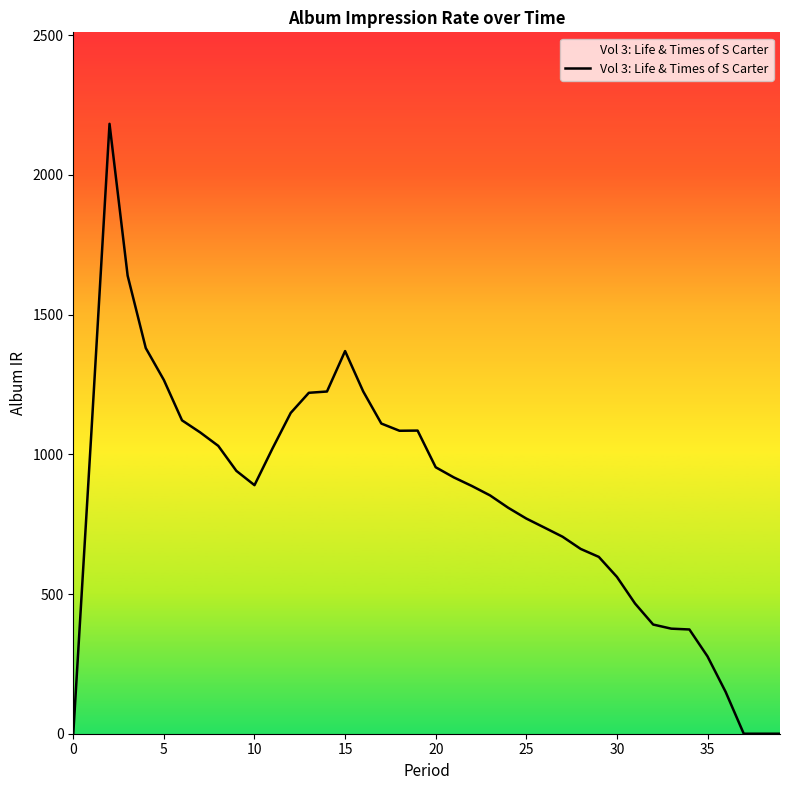

What is the average value?

840.5